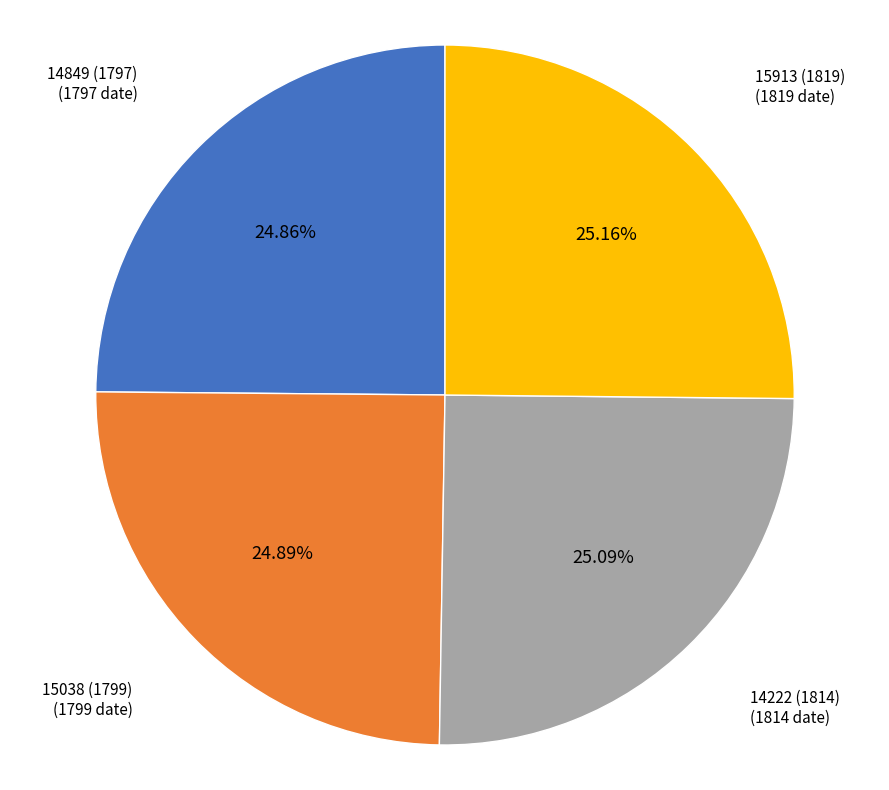

Is there a majority slice in this chart?

No